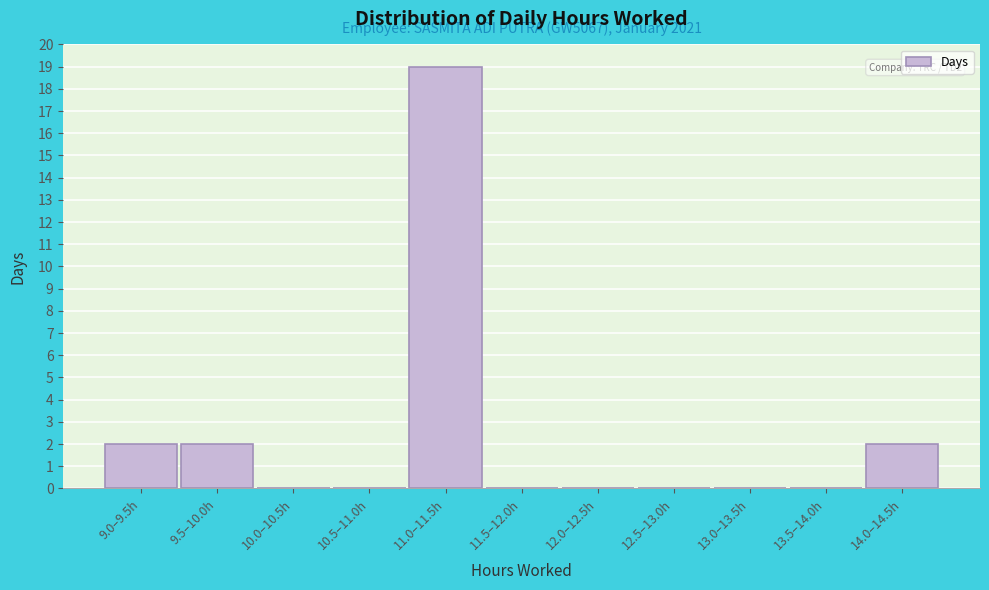

Reading left to right, what are all the values shown in this chart?

9.0–9.5h=2	9.5–10.0h=2	10.0–10.5h=0	10.5–11.0h=0	11.0–11.5h=19	11.5–12.0h=0	12.0–12.5h=0	12.5–13.0h=0	13.0–13.5h=0	13.5–14.0h=0	14.0–14.5h=2